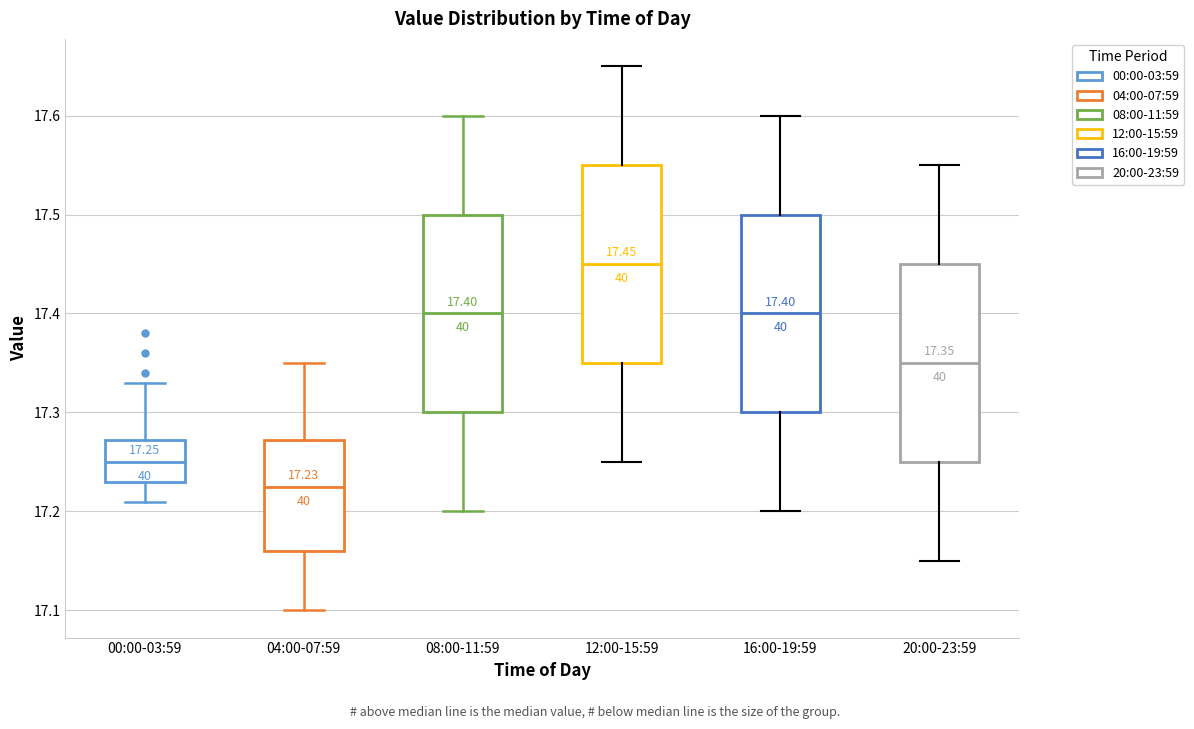

Which box has the lowest median line?

04:00-07:59